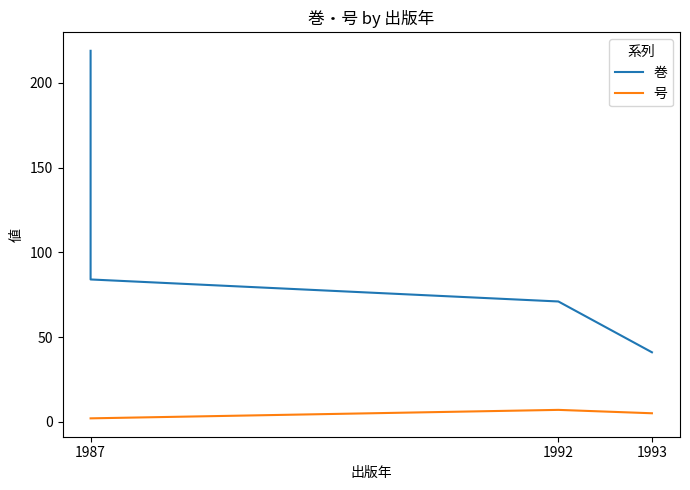

How many lines are shown in the chart?

2